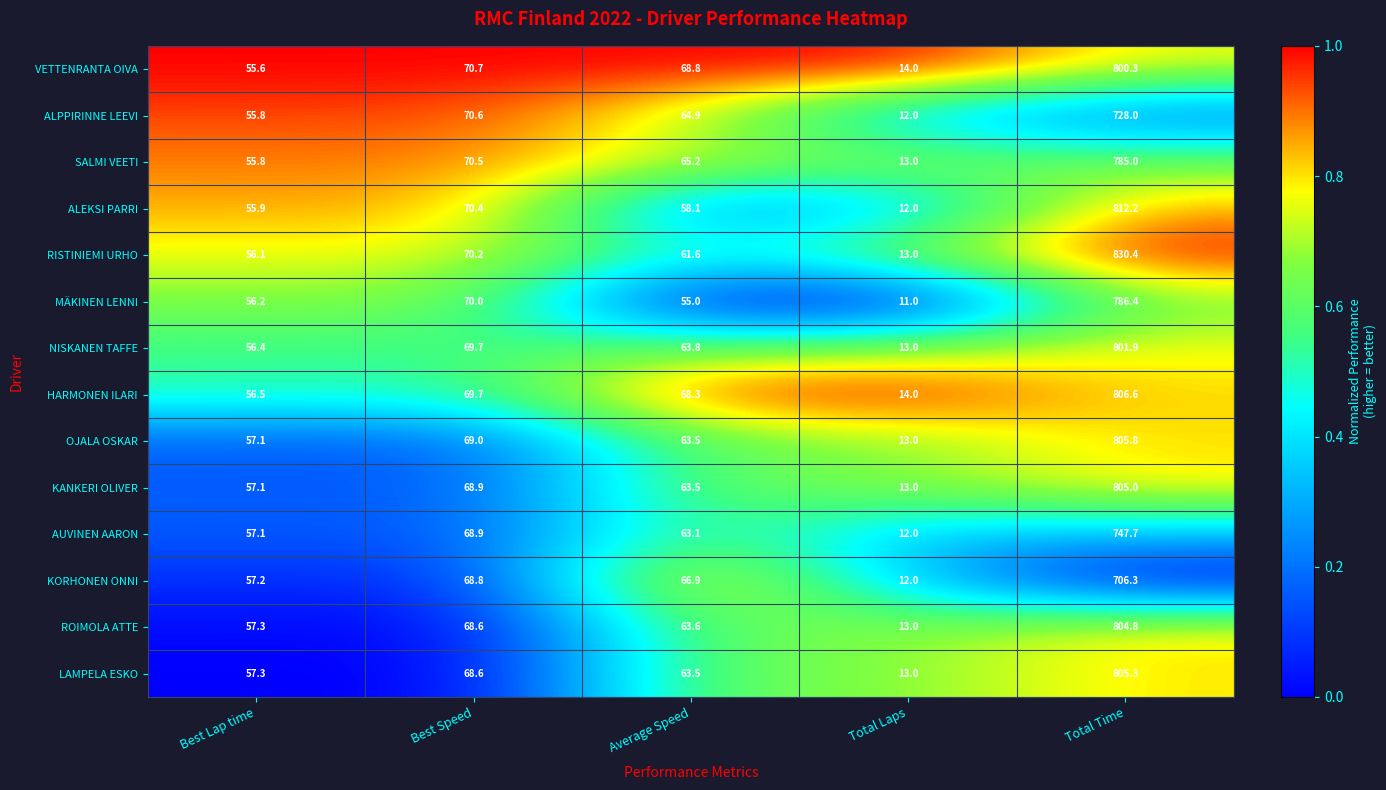

Rank the series by their maximum value, from lowest to highest.

KORHONEN ONNI, ALPPIRINNE LEEVI, AUVINEN AARON, SALMI VEETI, MÄKINEN LENNI, VETTENRANTA OIVA, NISKANEN TAFFE, ROIMOLA ATTE, KANKERI OLIVER, LAMPELA ESKO, OJALA OSKAR, HARMONEN ILARI, ALEKSI PARRI, RISTINIEMI URHO